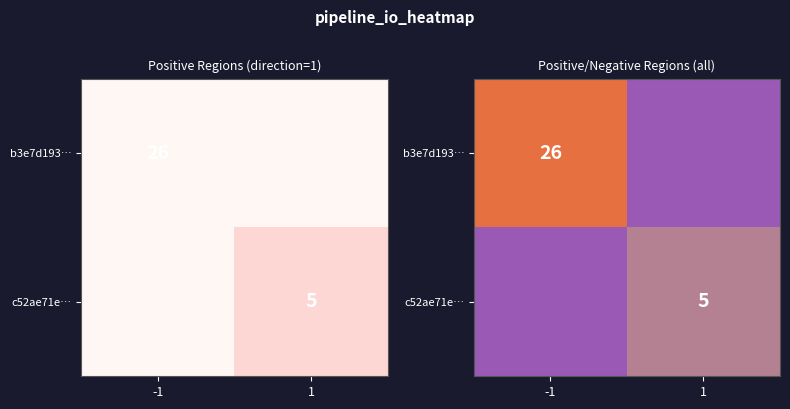

Rank the series at 1 from lowest to highest value.

b3e7d193…, c52ae71e…